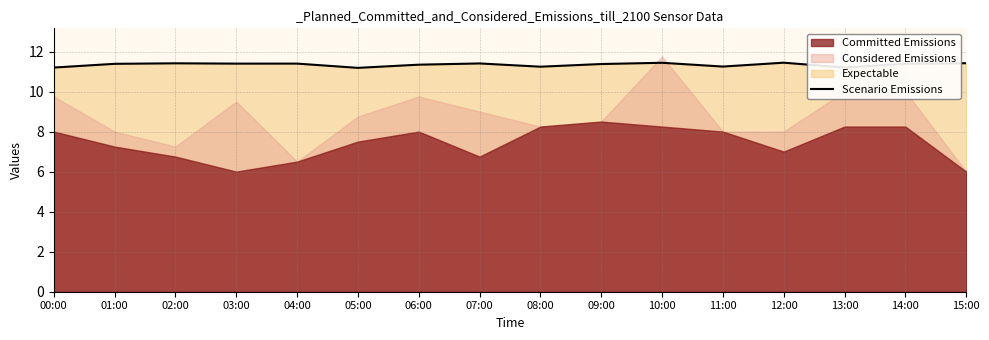

What position from the left is 14:00?

15